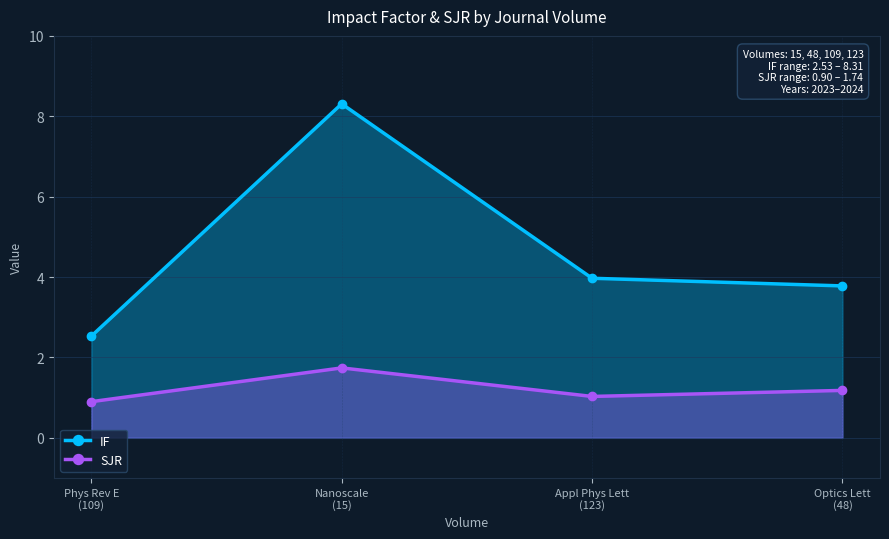

At which label does SJR reach its peak?

Nanoscale
(15)